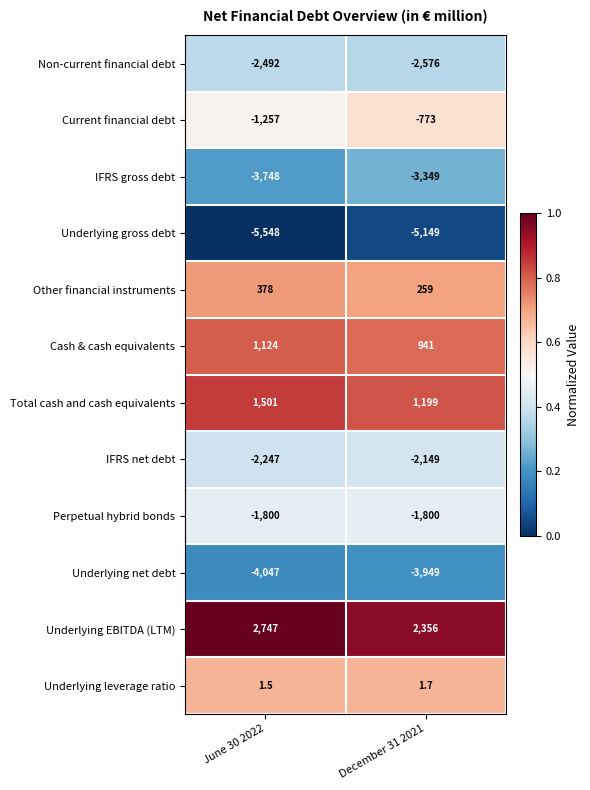

Where is IFRS gross debt nearest to the value -3548?

December 31 2021